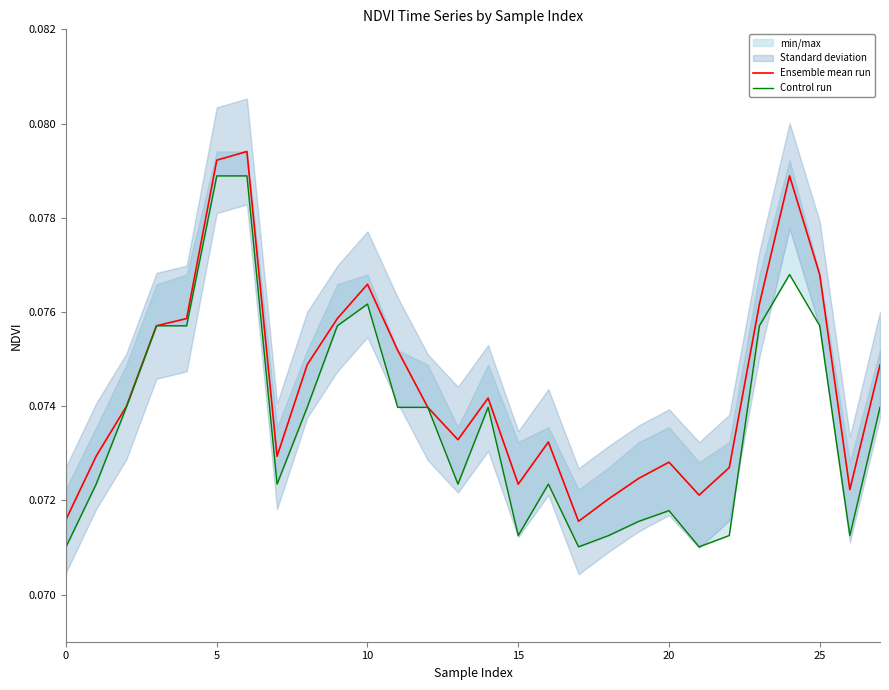

Which series has the largest total across all categories?

Ensemble mean run